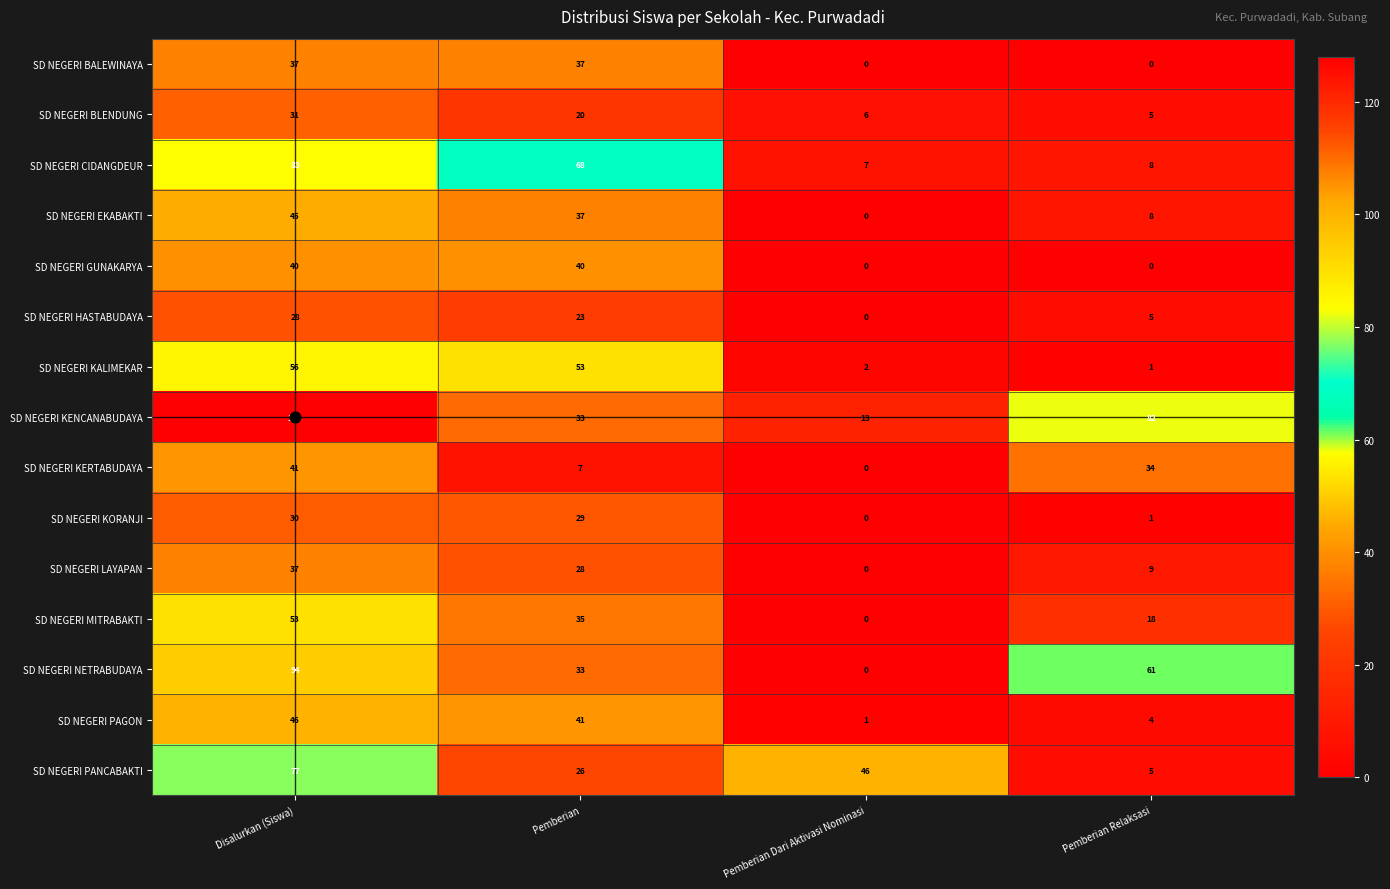

Which series changed the most between Disalurkan (Siswa) and Pemberian?

SD NEGERI KENCANABUDAYA